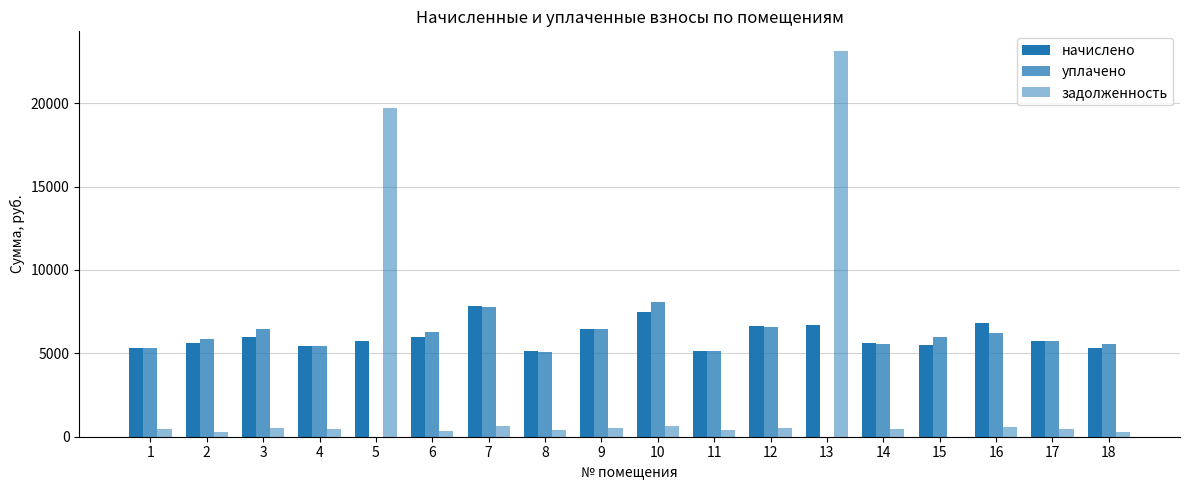

How many values in задолженность are above zero?

17